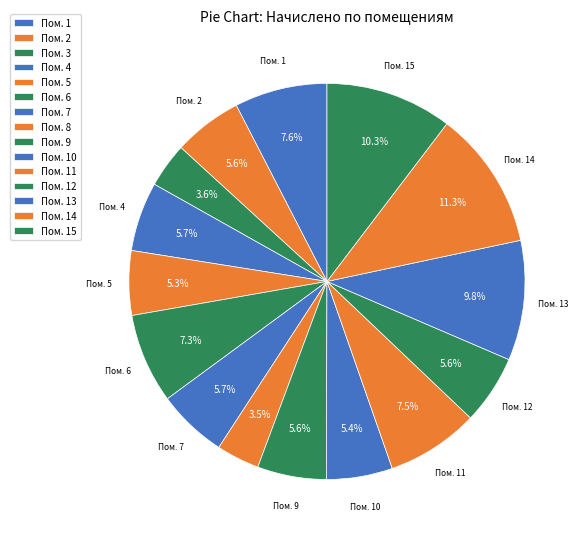

Which category has the biggest portion of the pie?

14